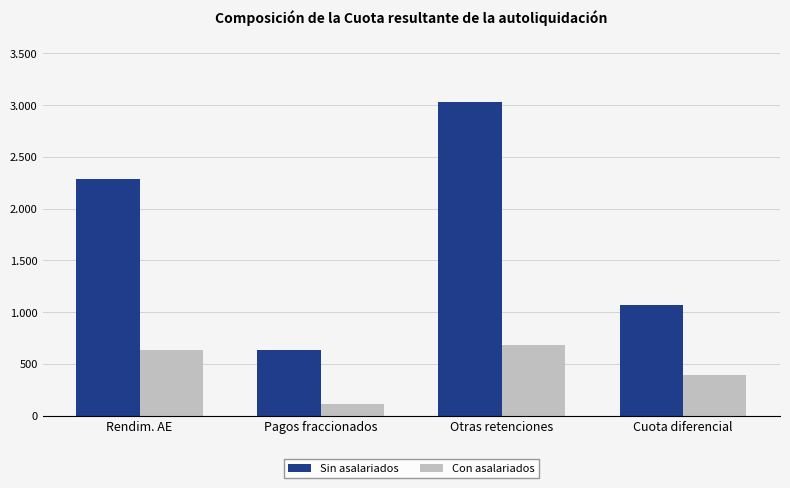

Are the bars grouped side by side (vs. stacked)?

Yes